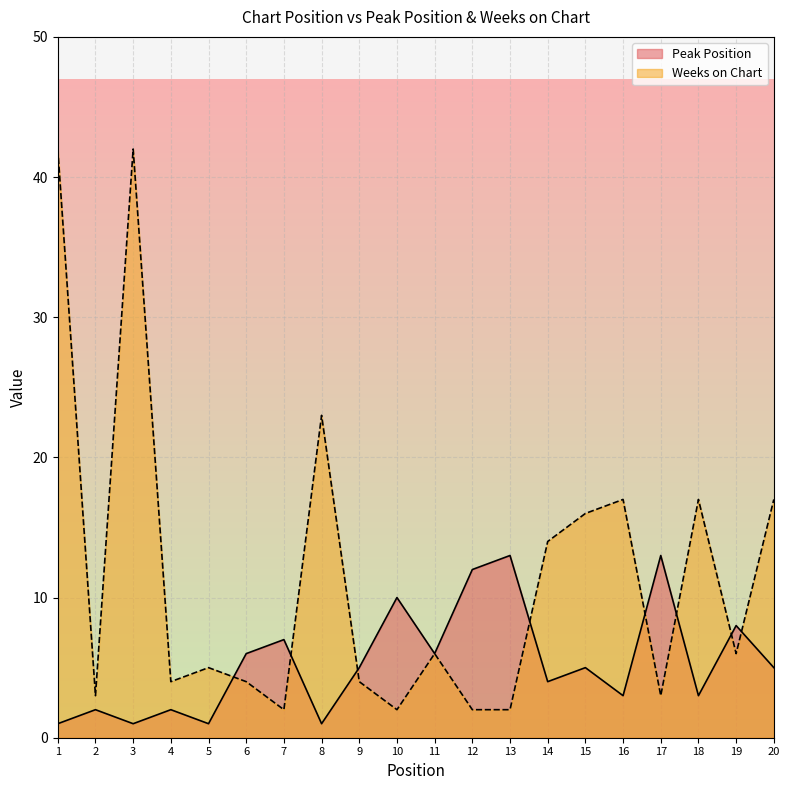

What is the difference between the highest and lowest values at 7?

5